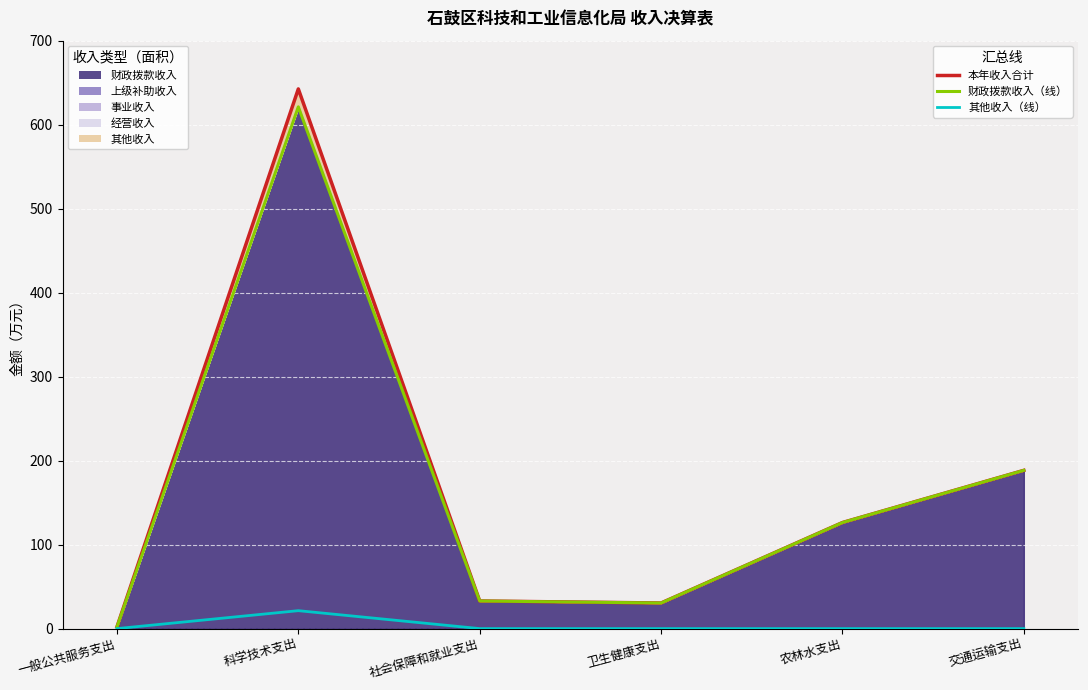

True or false: 本年收入合计 and 财政拨款收入（线） intersect in this chart.

False